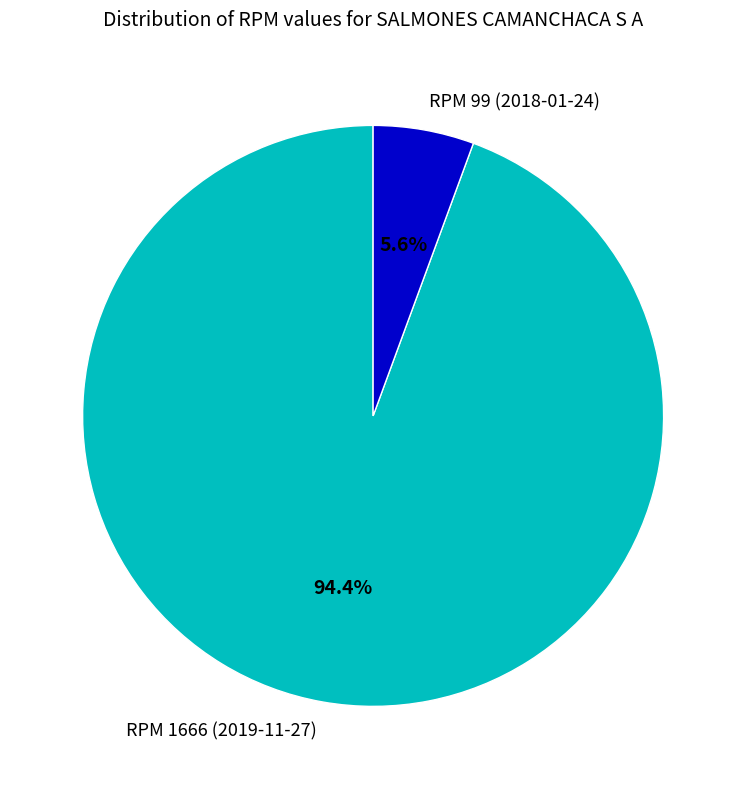

Do RPM 1666 (2019-11-27) and RPM 99 (2018-01-24) together represent more than half of the pie?

Yes